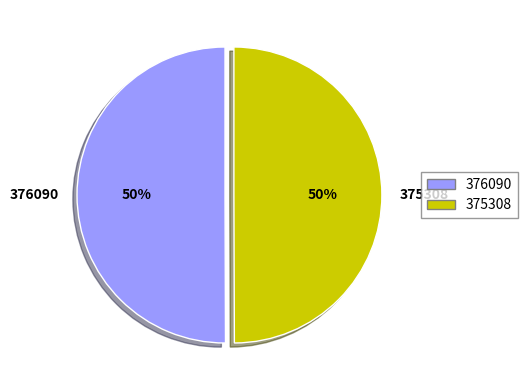

True or false: 376090 accounts for 37% of the total.

False